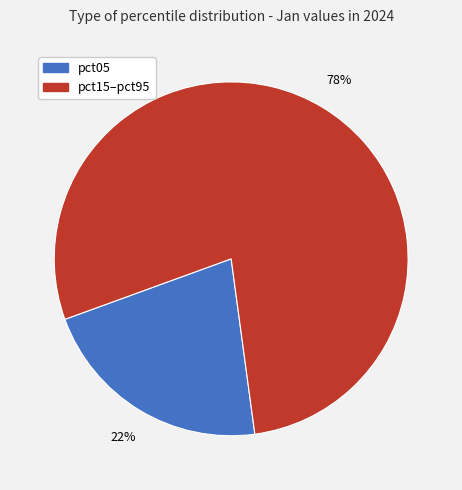

Is there any slice that represents more than half of the pie?

Yes